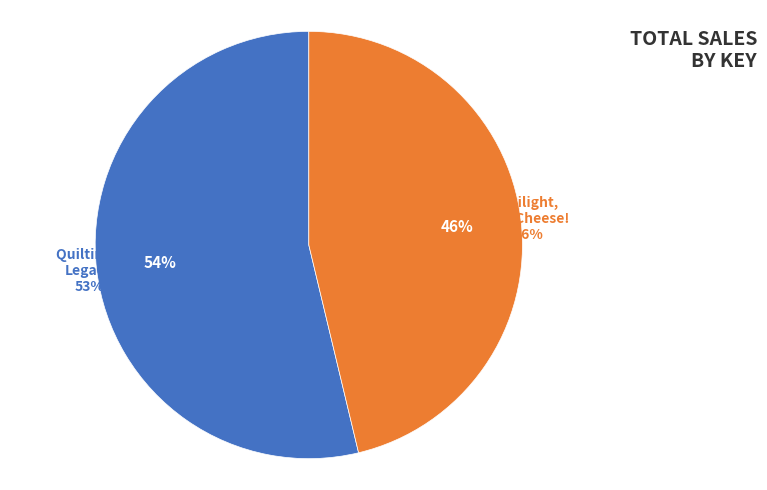

The Twilight, Say Cheese!
(165157605) slice represents 46% of the pie. True or false?

True